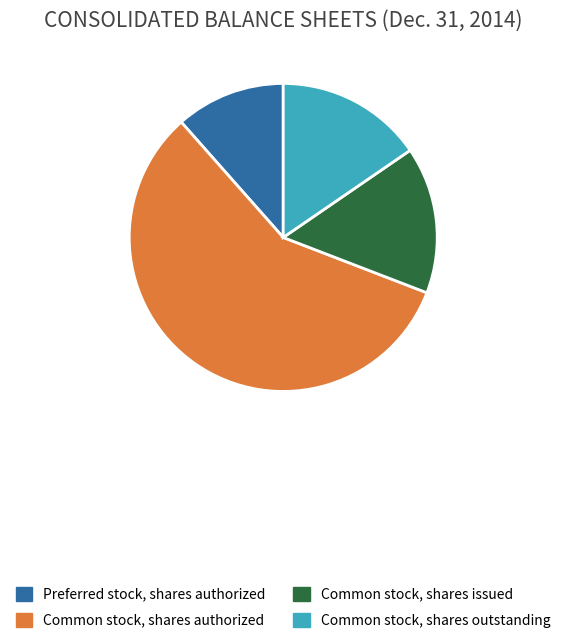

Do Preferred stock, shares authorized and Common stock, shares issued together represent more than half of the pie?

No